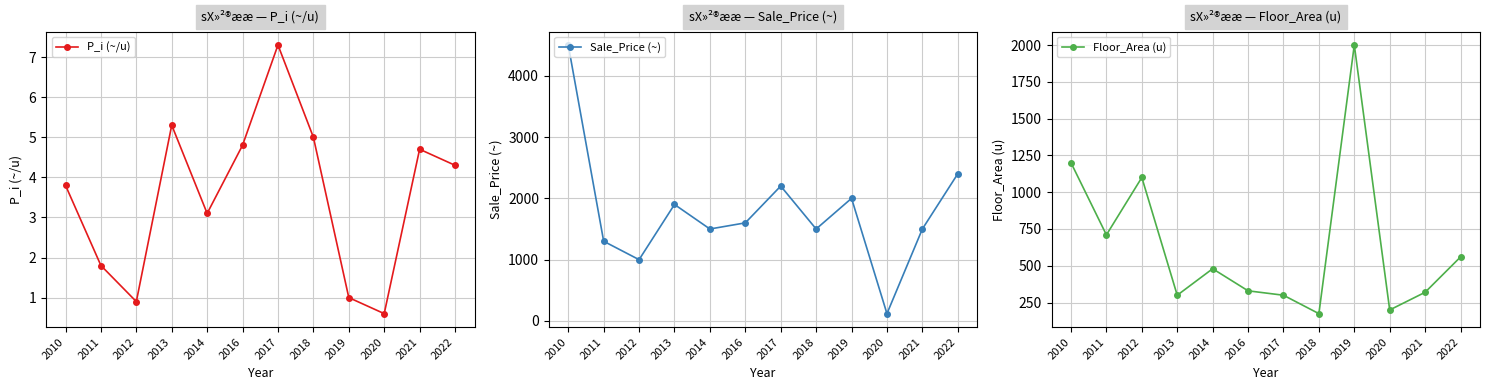

List the series in order of their peak value, highest first.

Sale_Price (~), Floor_Area (u), P_i (~/u)